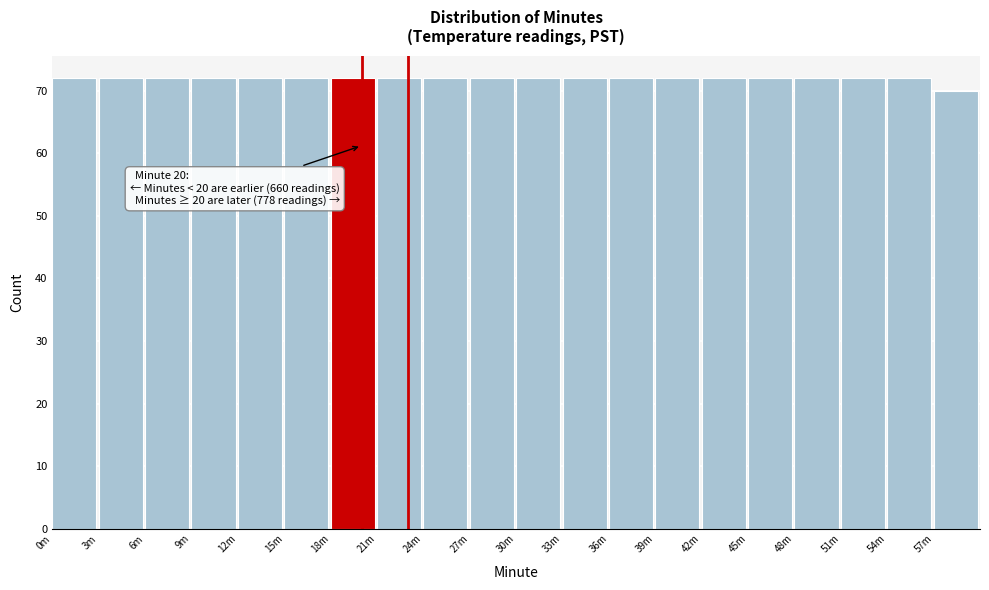

Reading right to left, transcribe all the data shown in this chart.

70	72	72	72	72	72	72	72	72	72	72	72	72	72	72	72	72	72	72	72